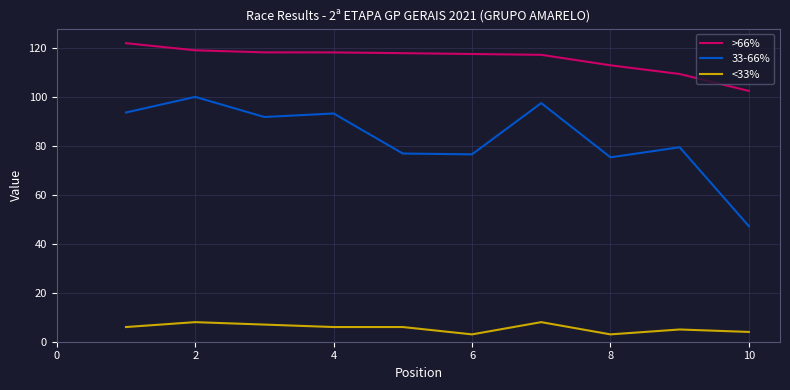

Rank the series by their maximum value, from highest to lowest.

>66%, 33-66%, <33%